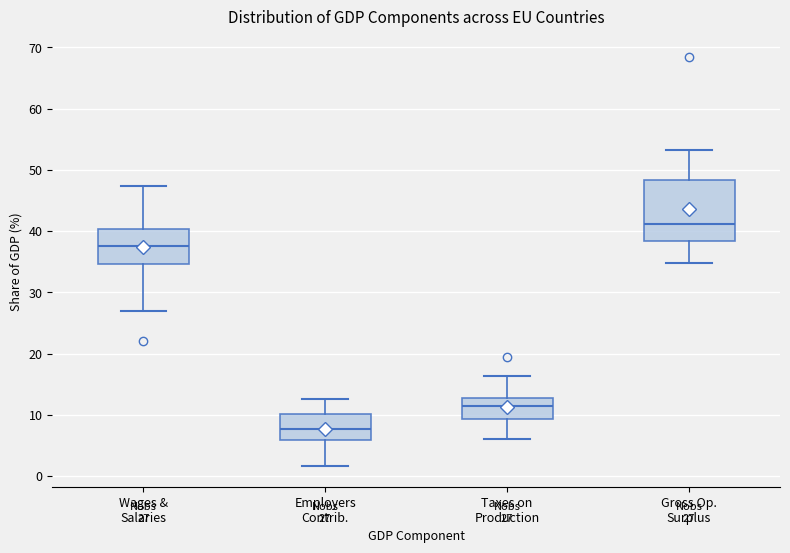

Which box has the lowest median line?

Employers Contrib.